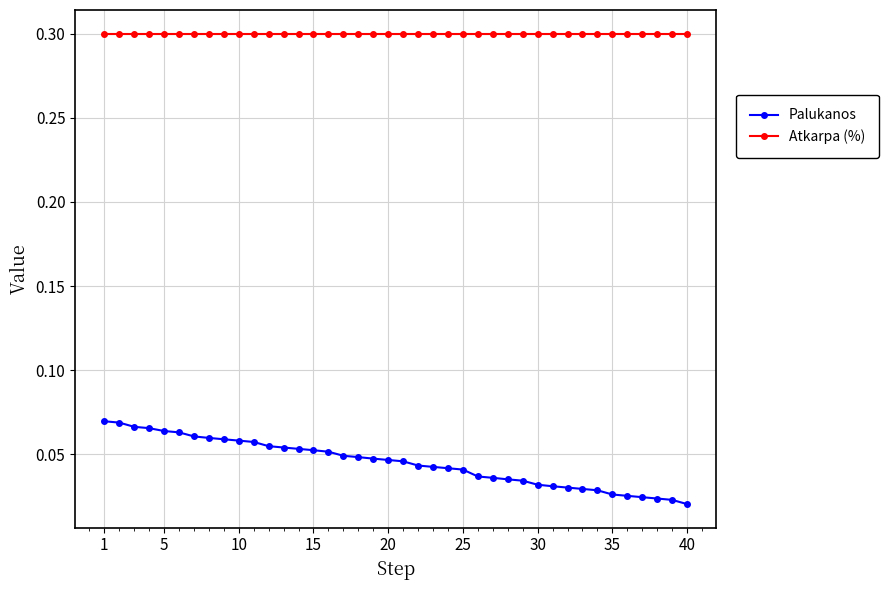

Rank the series by their average value, from highest to lowest.

Atkarpa (%), Palukanos